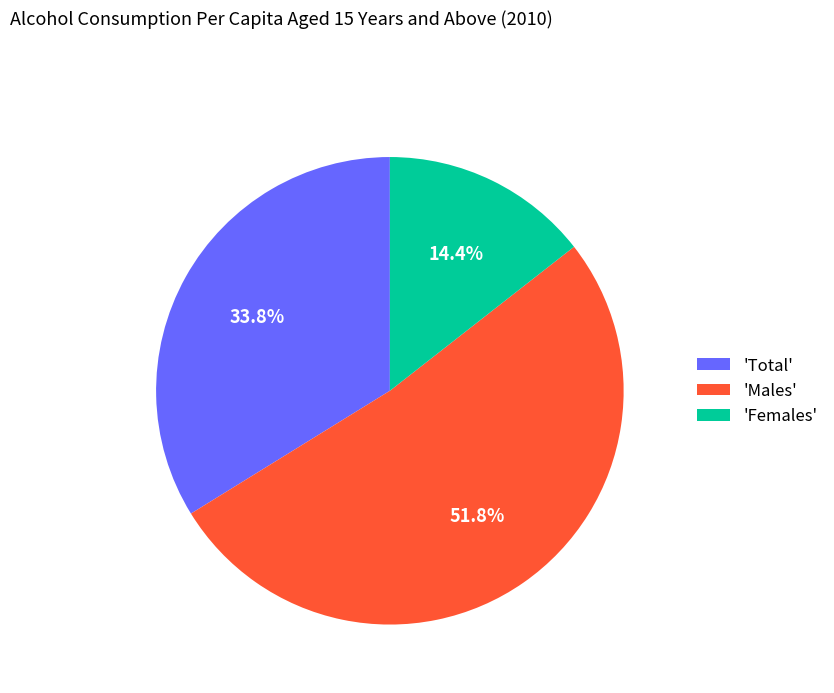

Combined, what portion of the pie is 'Total' and 'Females'?

48.2%